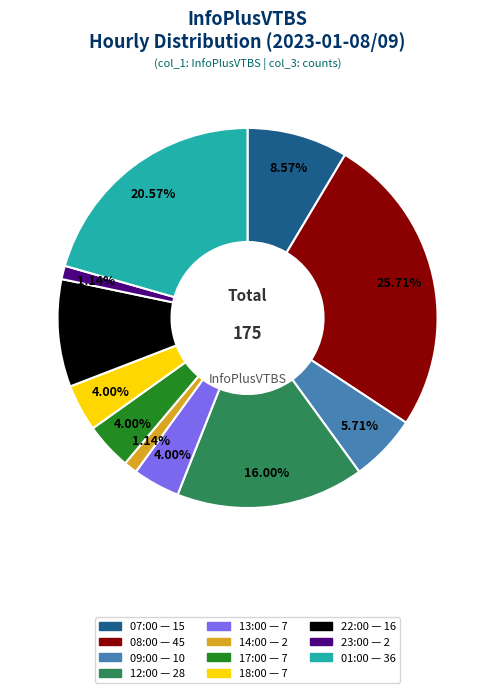

Which has a higher value, 17:00 or 09:00?

09:00